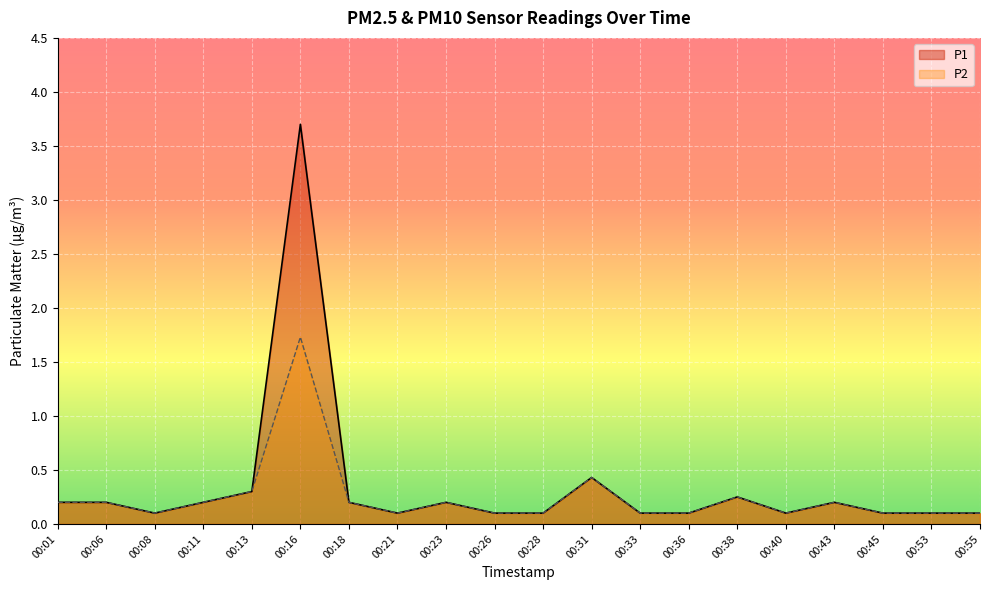

What is the minimum value shown in the chart?

0.1